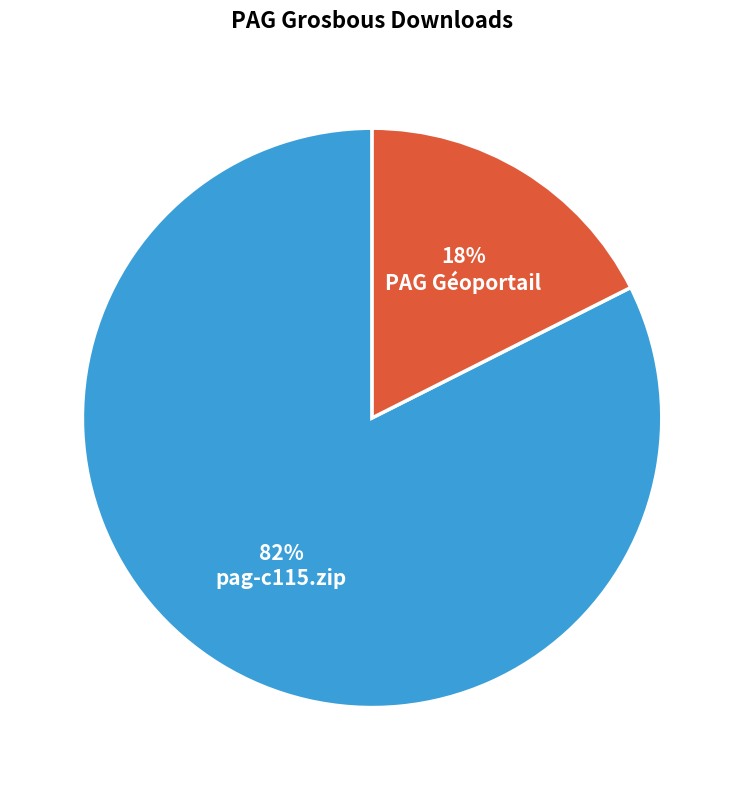

Rank the categories by value from lowest to highest.

PAG Géoportail, pag-c115.zip